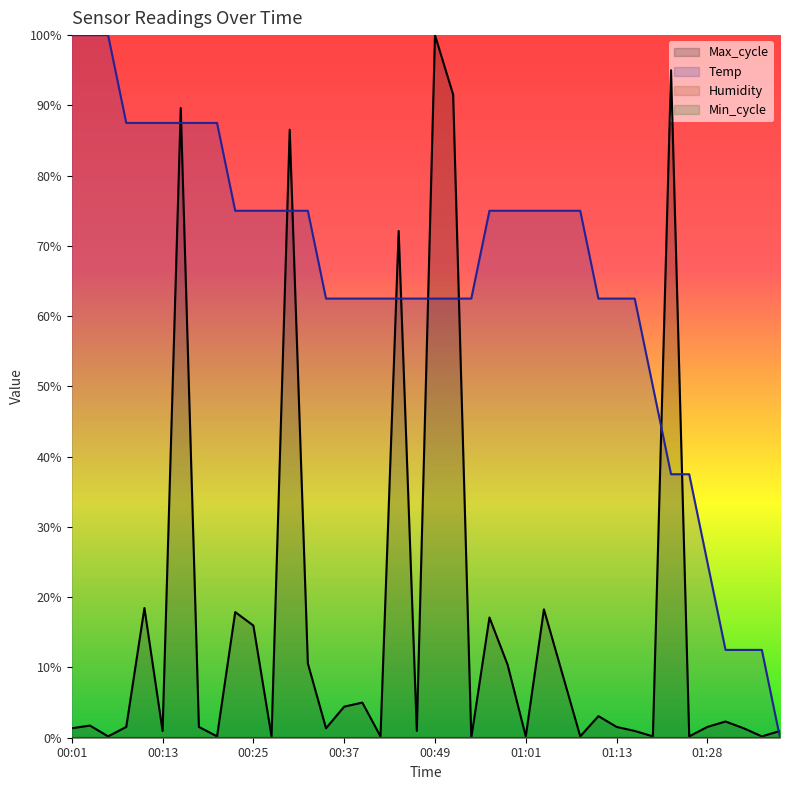

Which series changed the most between 00:05 and 00:35?

Temp